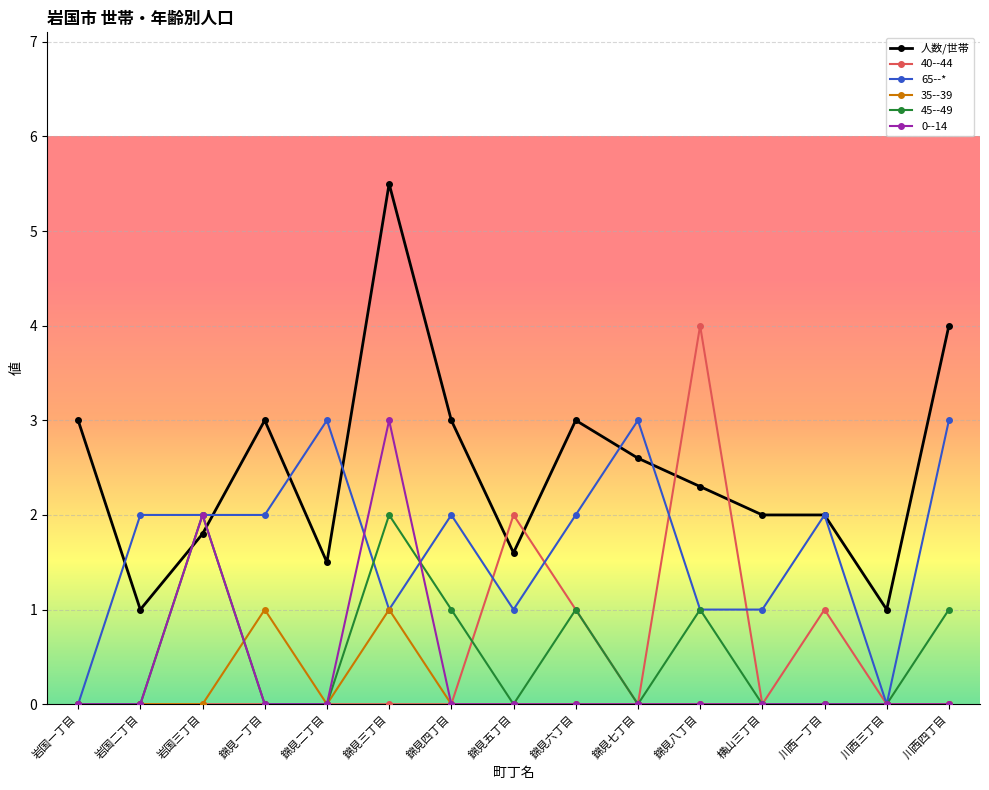

After their last crossing, which series has the higher values: 人数/世帯 or 40--44?

人数/世帯